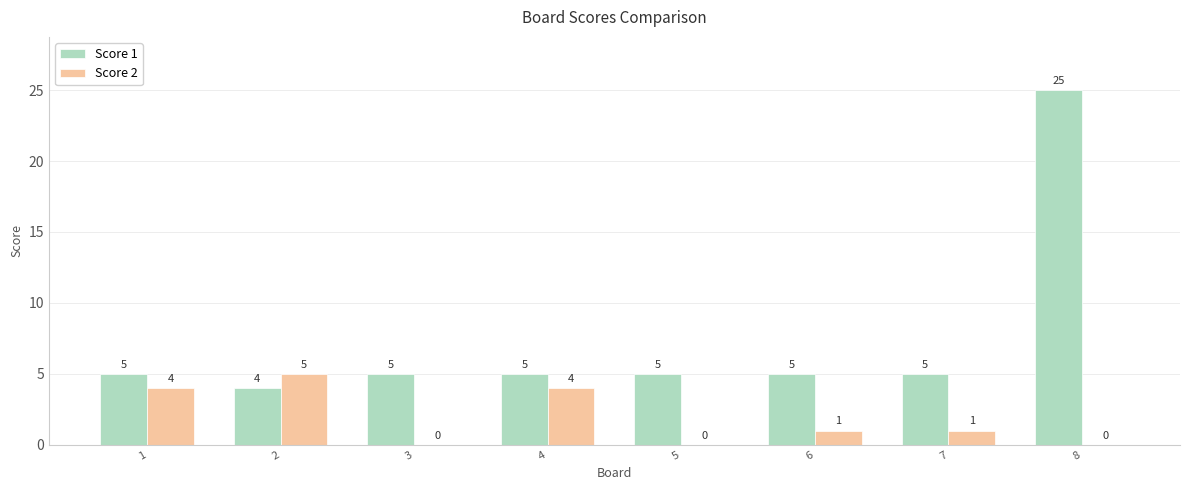

What is the sum of all Score 2 values?

15